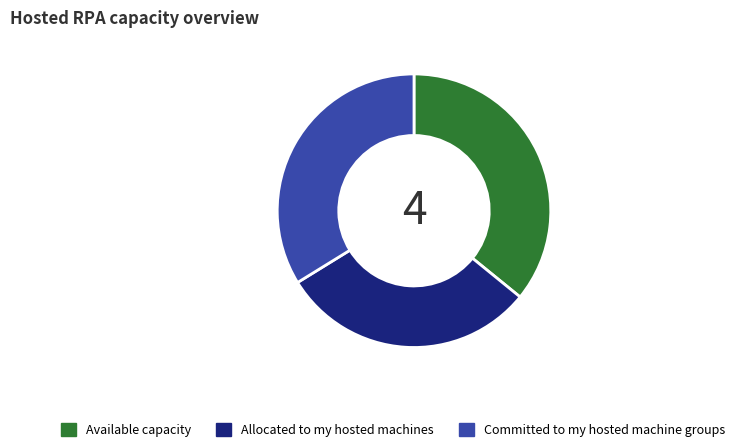

Rank the categories by value from highest to lowest.

Available capacity, Committed to my hosted machine groups, Allocated to my hosted machines